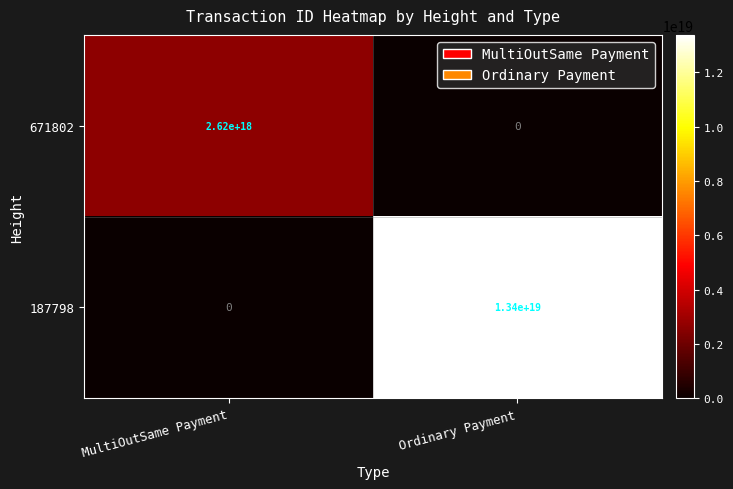

True or false: 671802 has a value of 1196102130804366592 at MultiOutSame Payment.

False